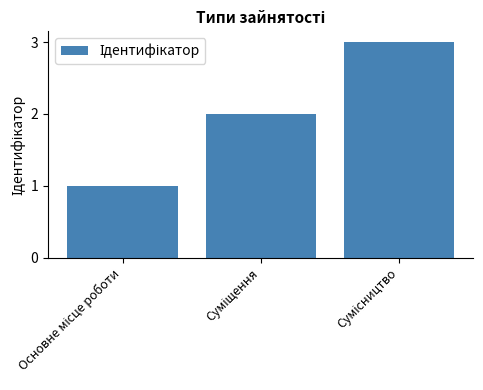

What is the sum of all values?

6